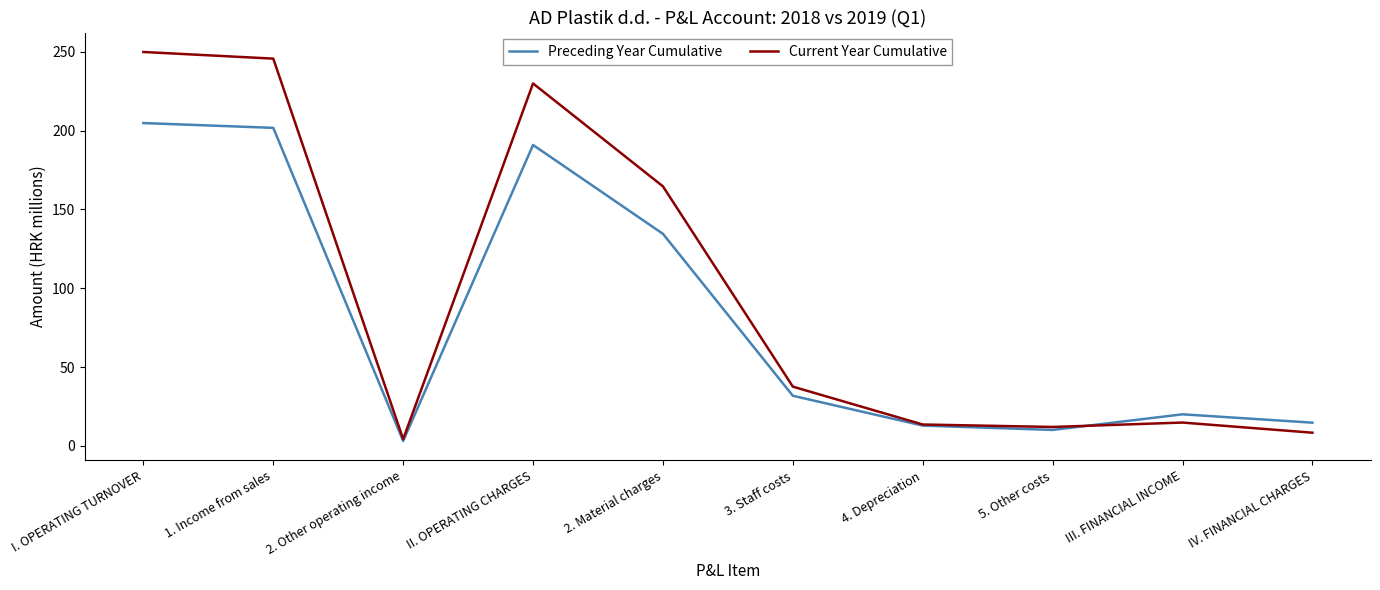

What is the spread (max minus min) of values at III. FINANCIAL INCOME?

5.2